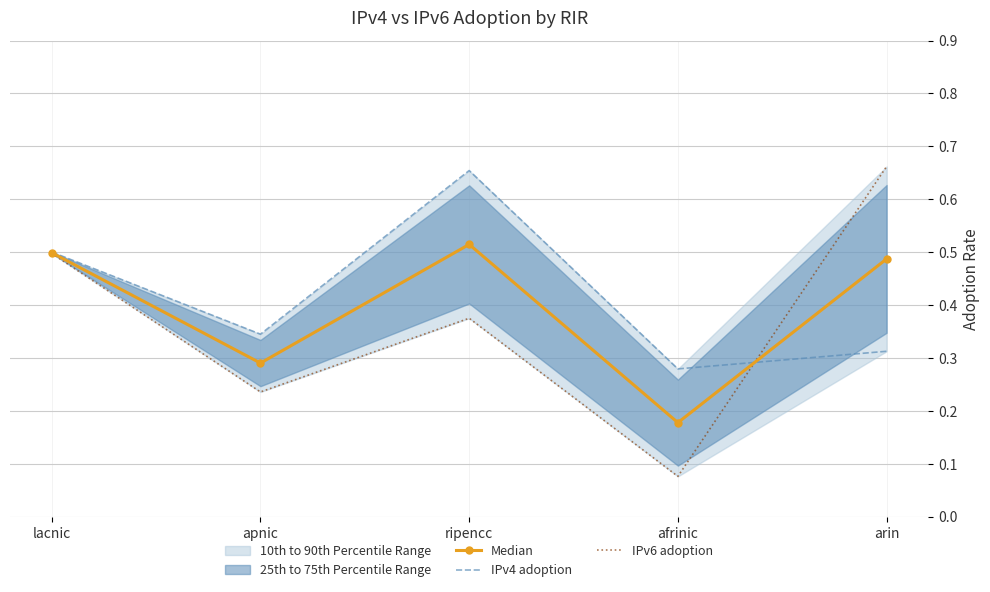

Read the IPv4 adoption value at afrinic.

0.3